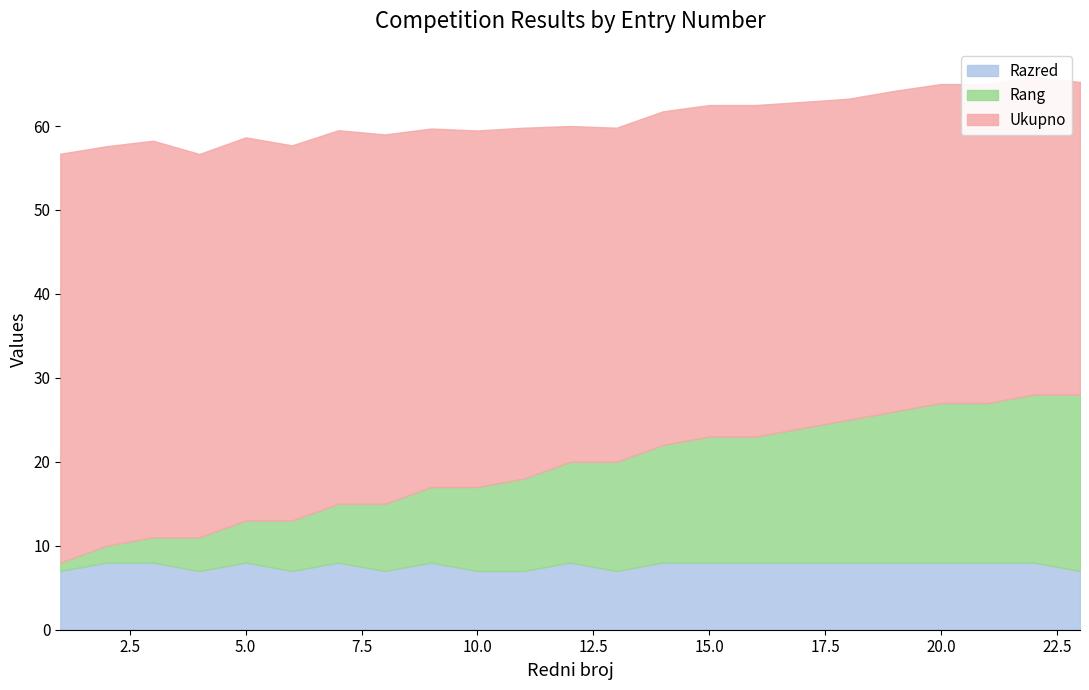

What are all the series names shown in the legend?

Ukupno, Rang, Razred